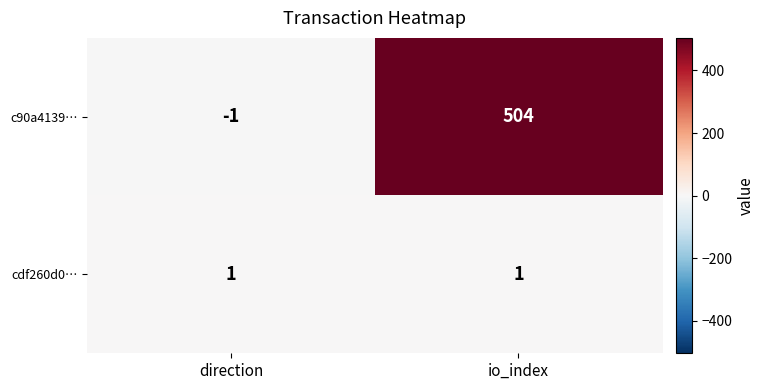

Between direction and io_index, which series saw the biggest shift?

c90a4139…